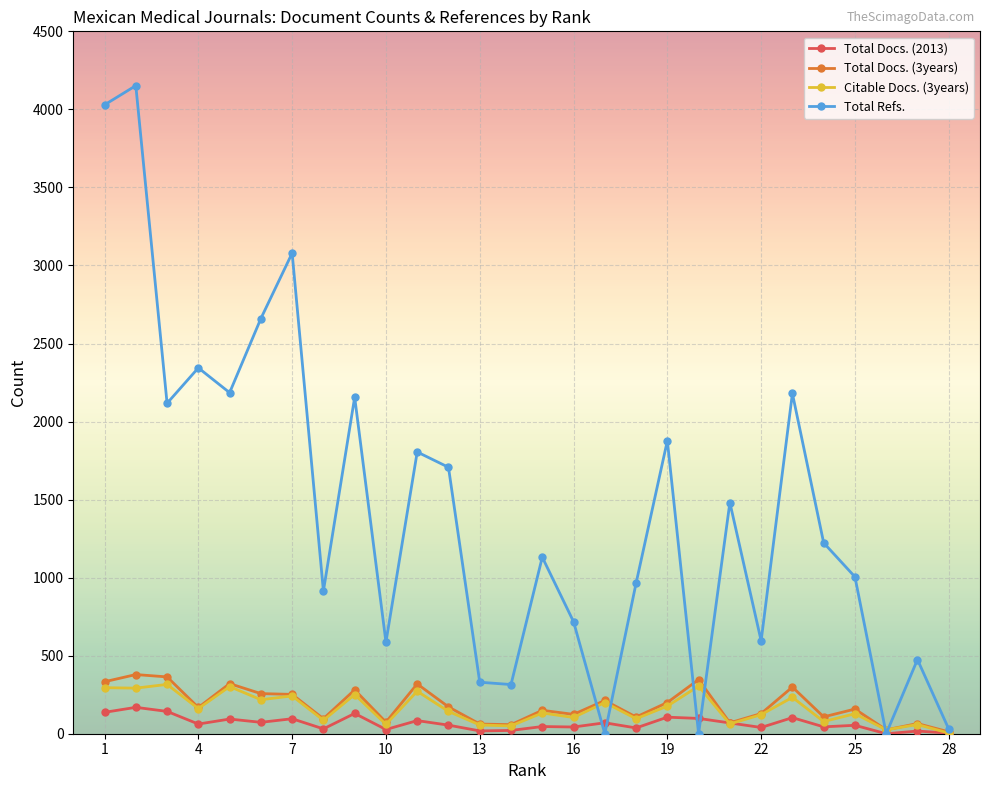

Which series has the largest total across all categories?

Total Refs.